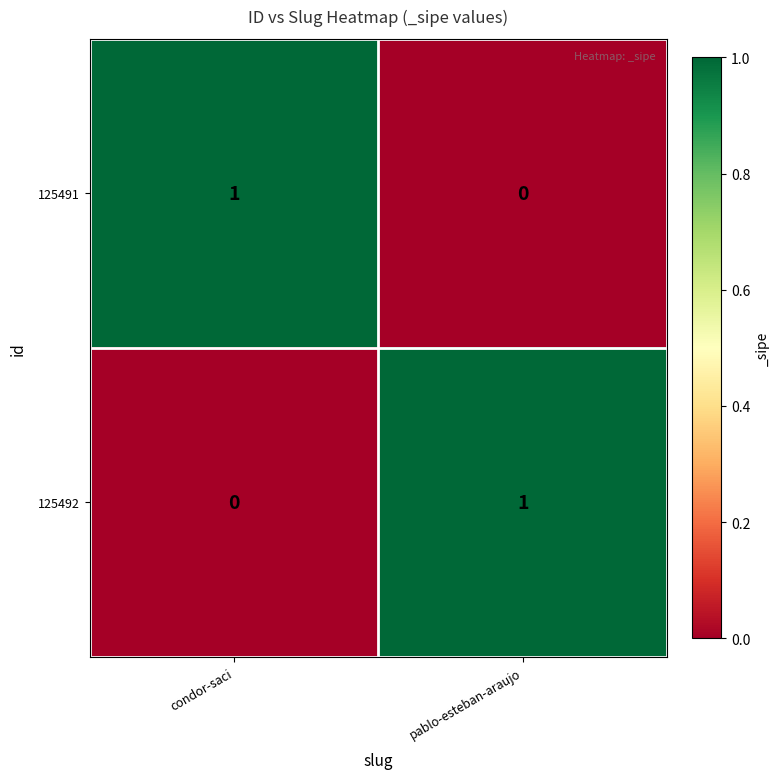

Is the value of 125492 at condor-saci greater than the value of 125491 at condor-saci?

No